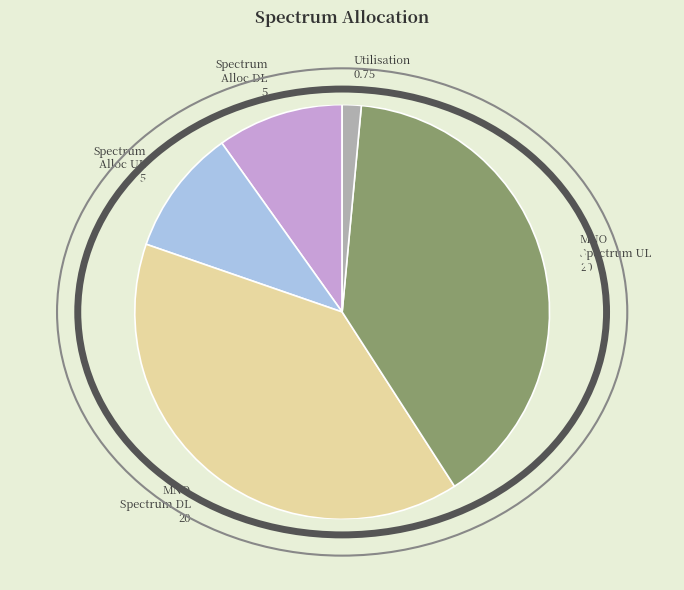

How many segments does this pie chart have?

5